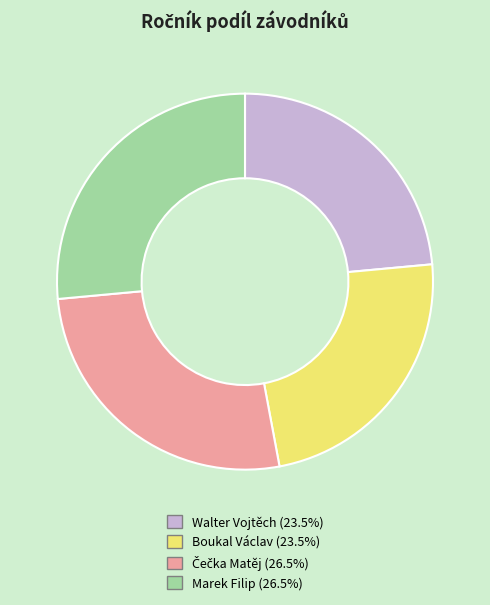

Does Walter Vojtěch (23.5%) account for over 50% of the chart?

No